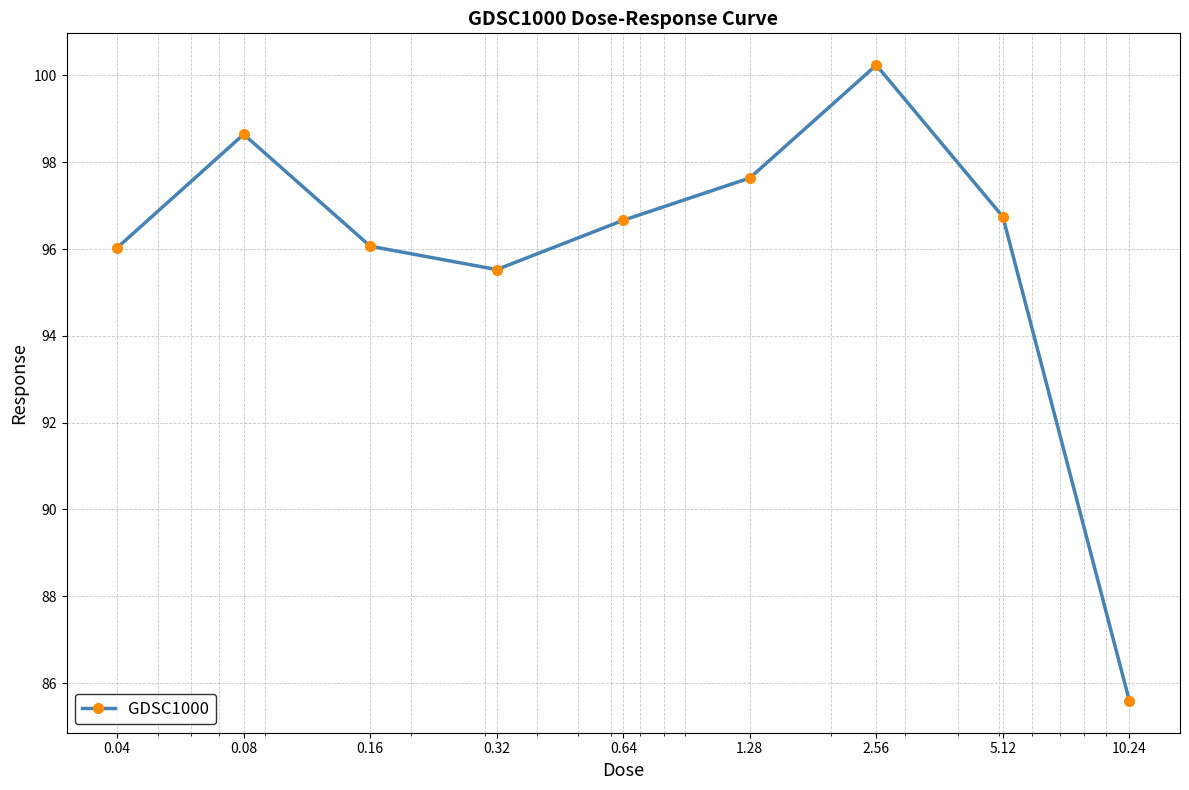

How many points are lower than both their immediate neighbors (excluding endpoints)?

1